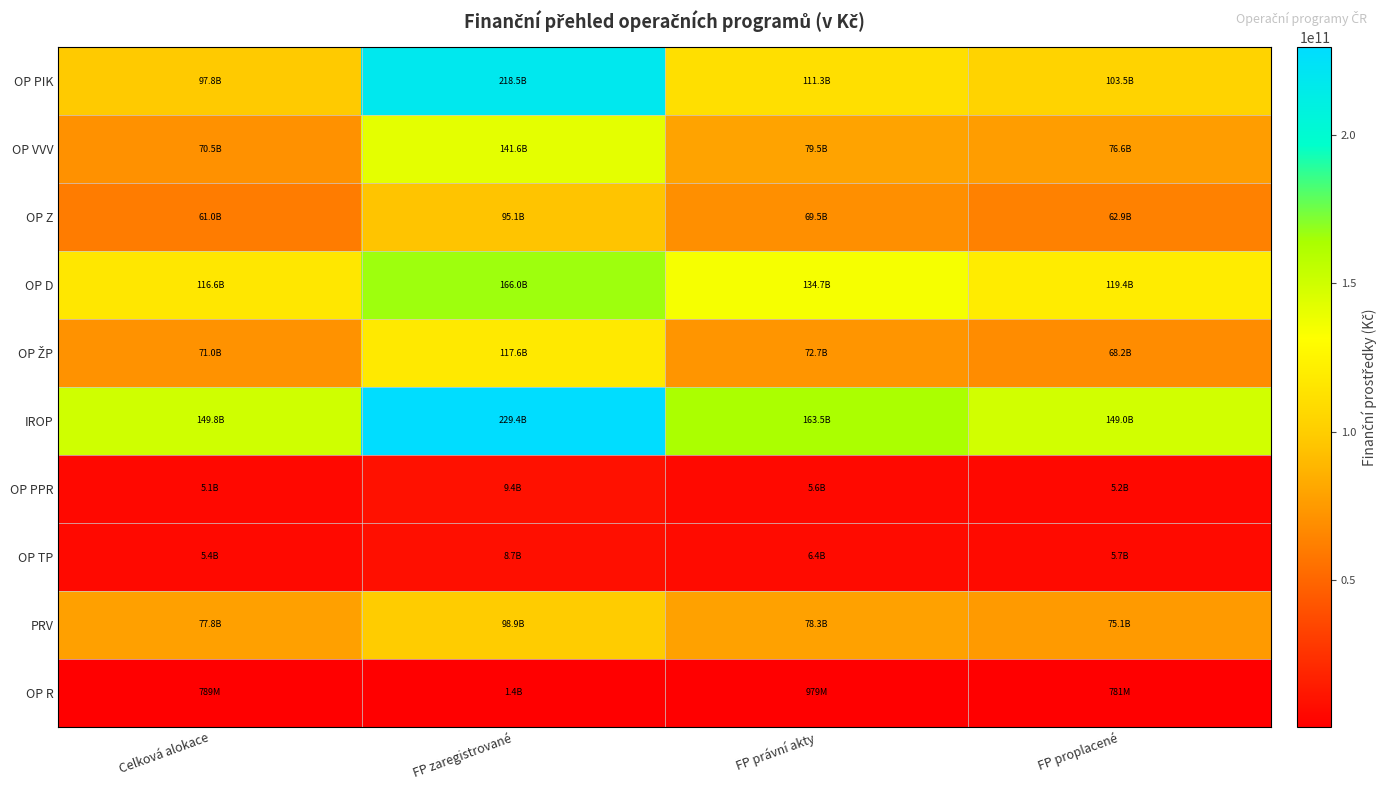

What is the total value across all series at FP proplacené?

666372207436.8